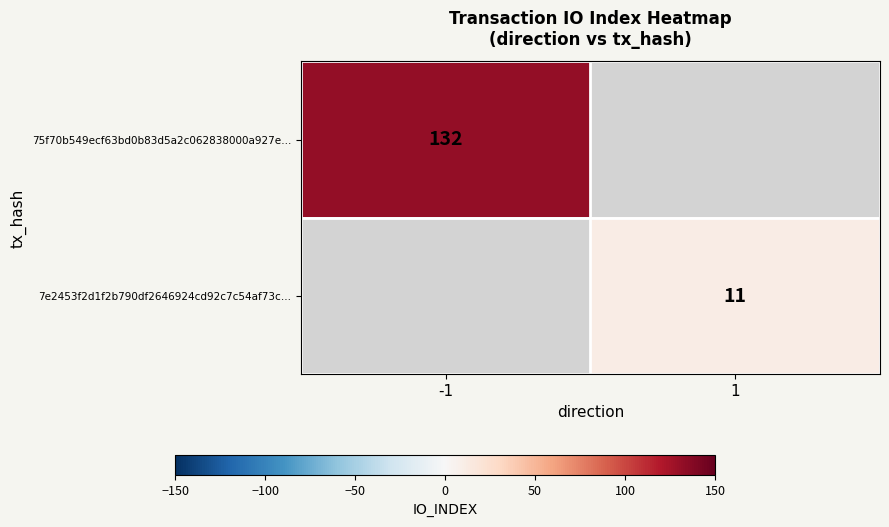

Is the value of 75f70b549ecf63bd0b83d5a2c062838000a927e… at -1 greater than the value of 7e2453f2d1f2b790df2646924cd92c7c54af73c… at 1?

Yes